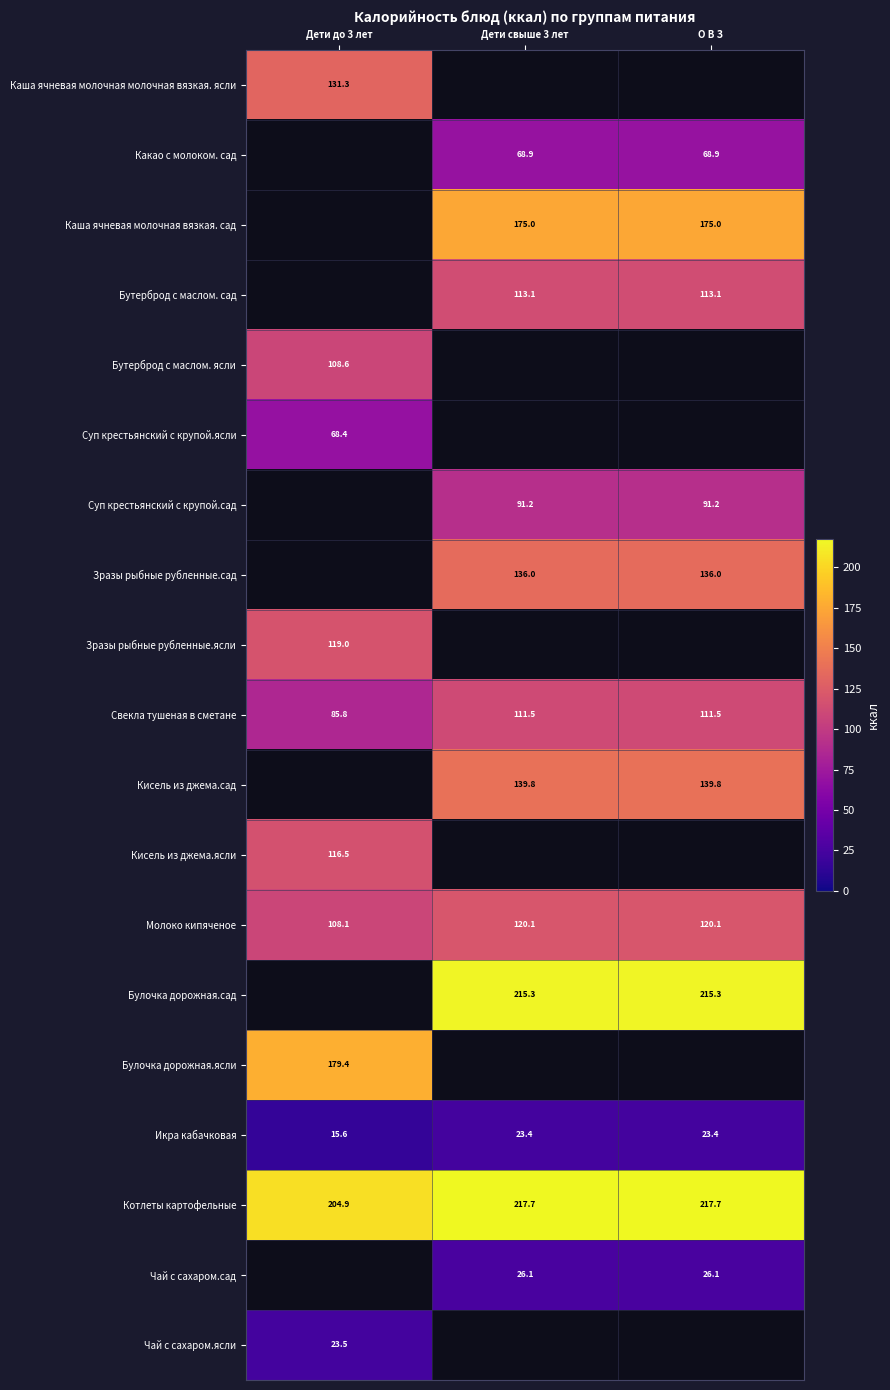

Is the value of Какао с молоком. сад at Дети свыше 3 лет greater than the value of Молоко кипяченое at О В З?

No